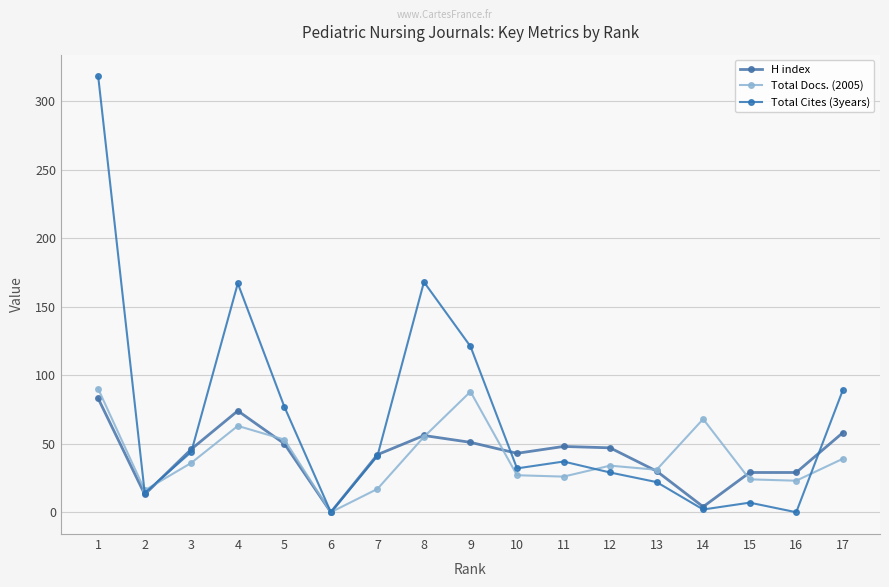

List the series in order of their peak value, highest first.

Total Cites (3years), Total Docs. (2005), H index